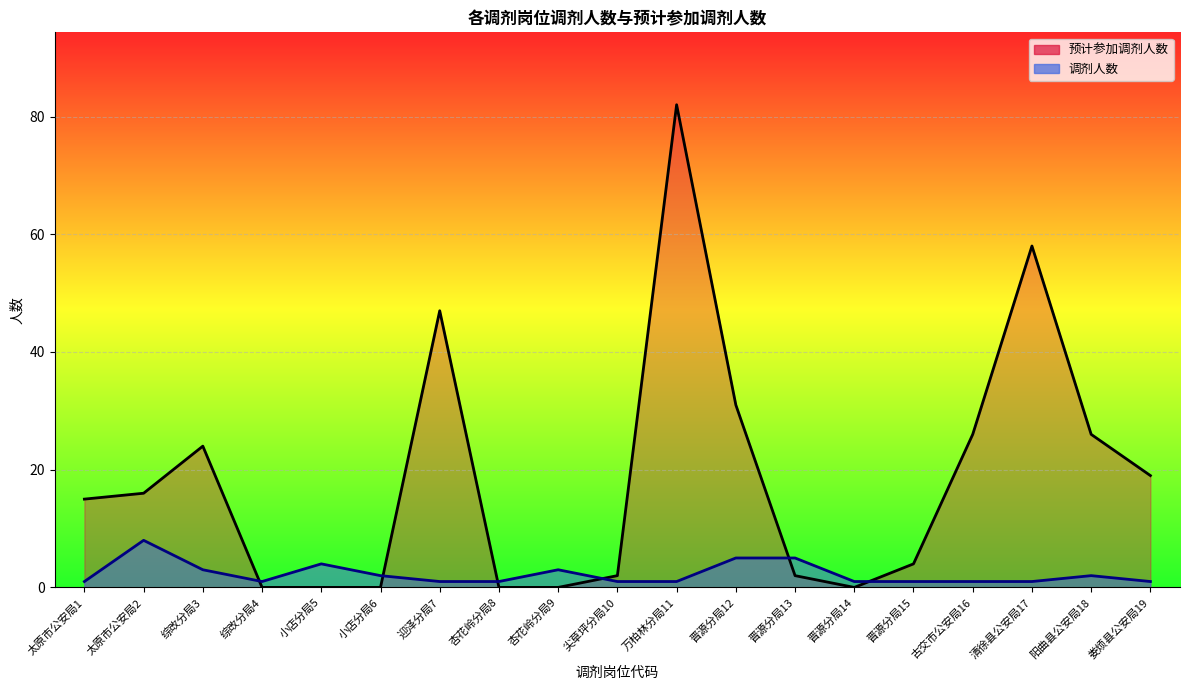

What is the difference between the maximum and minimum values in the 调剂人数 series?

7